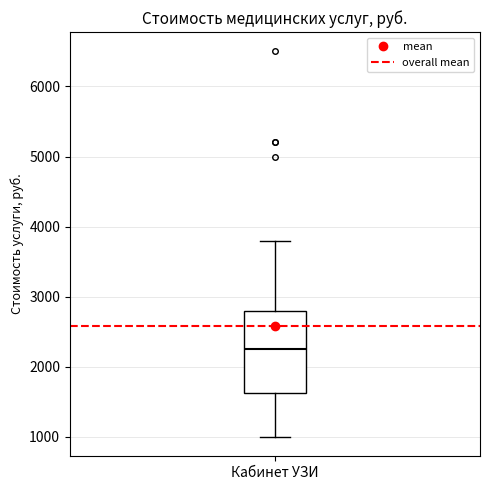

Where does the lower whisker of the box for Кабинет УЗИ end on the y-axis? The values are not printed on the chart, so give them approximately, as read against the axis.

1000